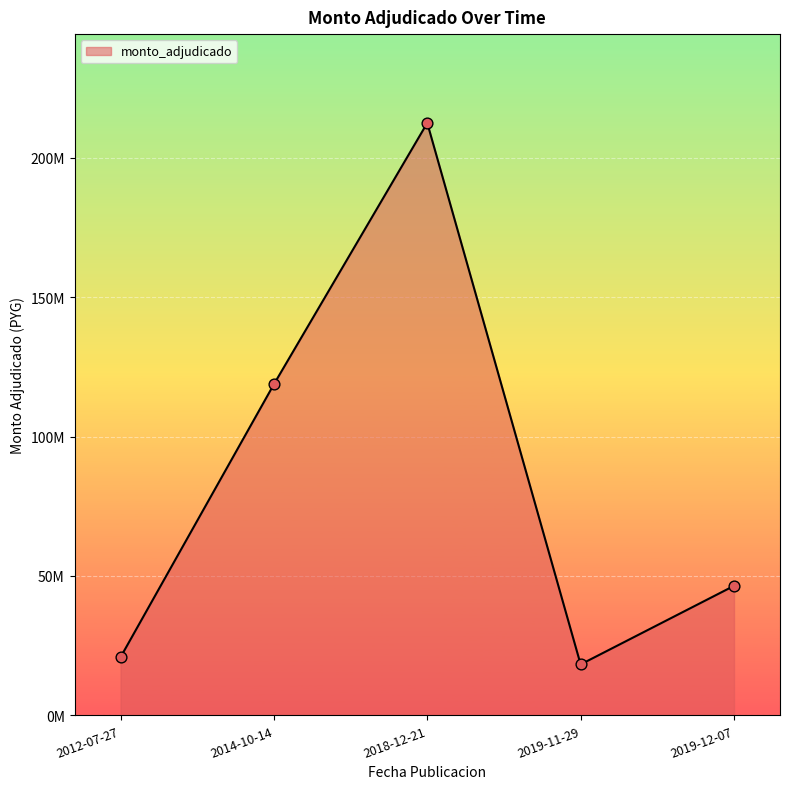

Approximately how many times larger is the value at 2014-10-14 compared to 2018-12-21?

0.6